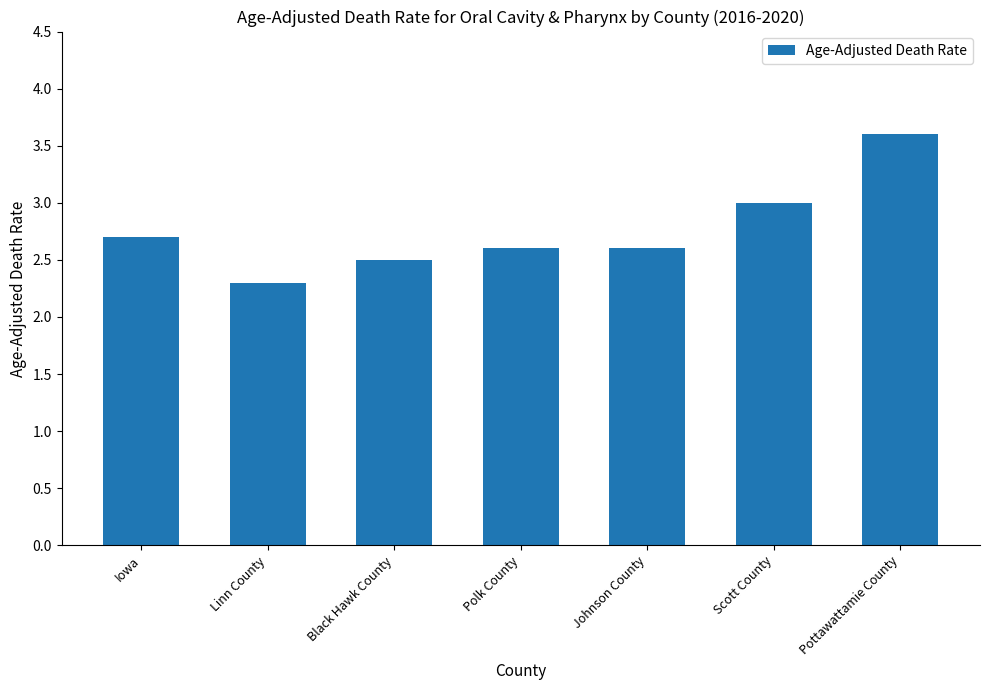

Reading left to right, list all the values displayed in this chart.

Iowa=2.7	Linn County=2.3	Black Hawk County=2.5	Polk County=2.6	Johnson County=2.6	Scott County=3.0	Pottawattamie County=3.6